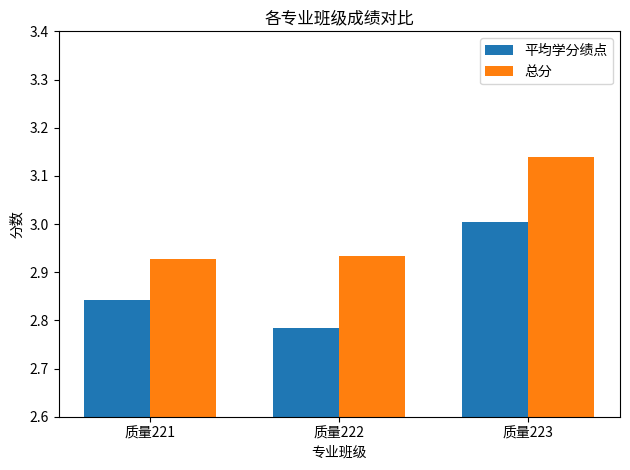

List the series in order of their overall mean, highest first.

总分, 平均学分绩点